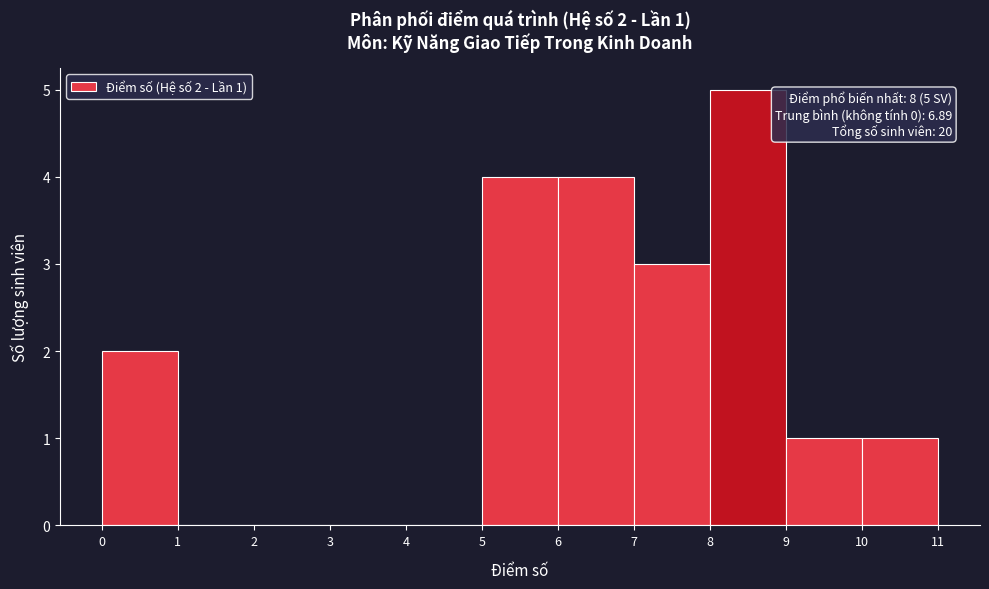

Over which range of the x-axis is the bar tallest?

8 to 9